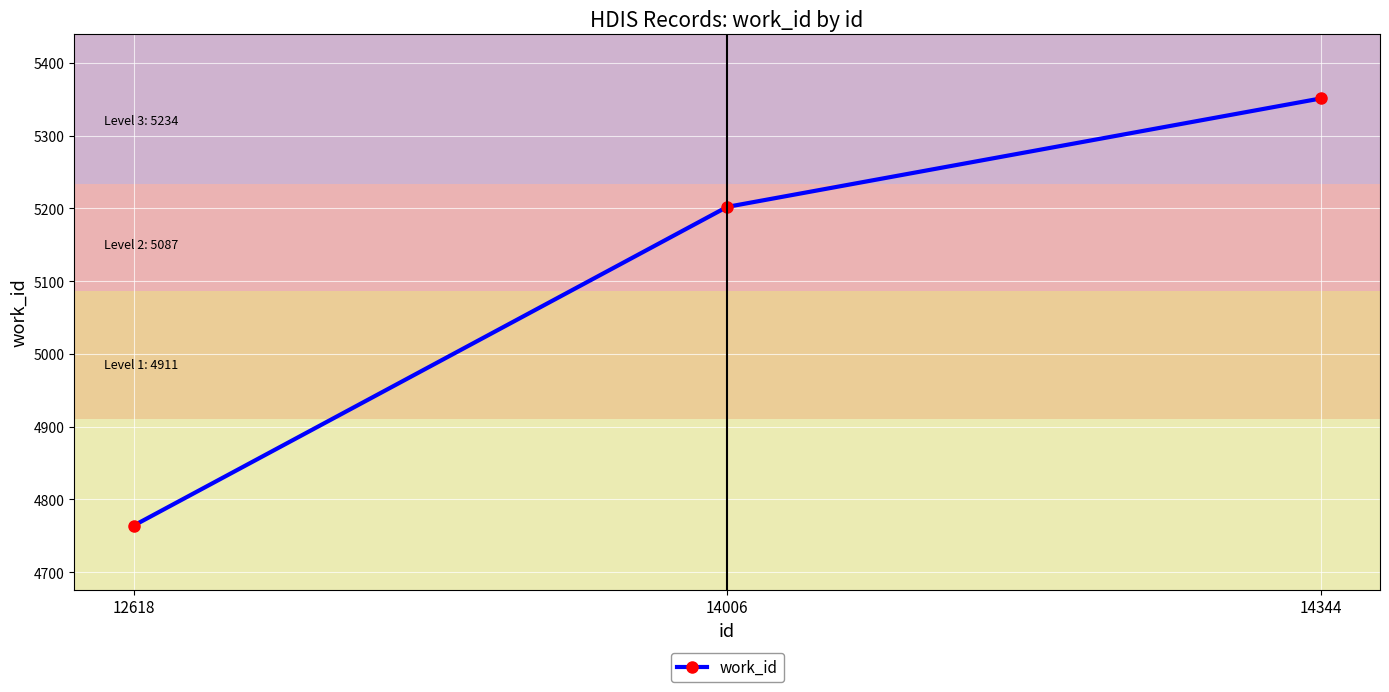

List the labels in order of value, largest first.

14344, 14006, 12618